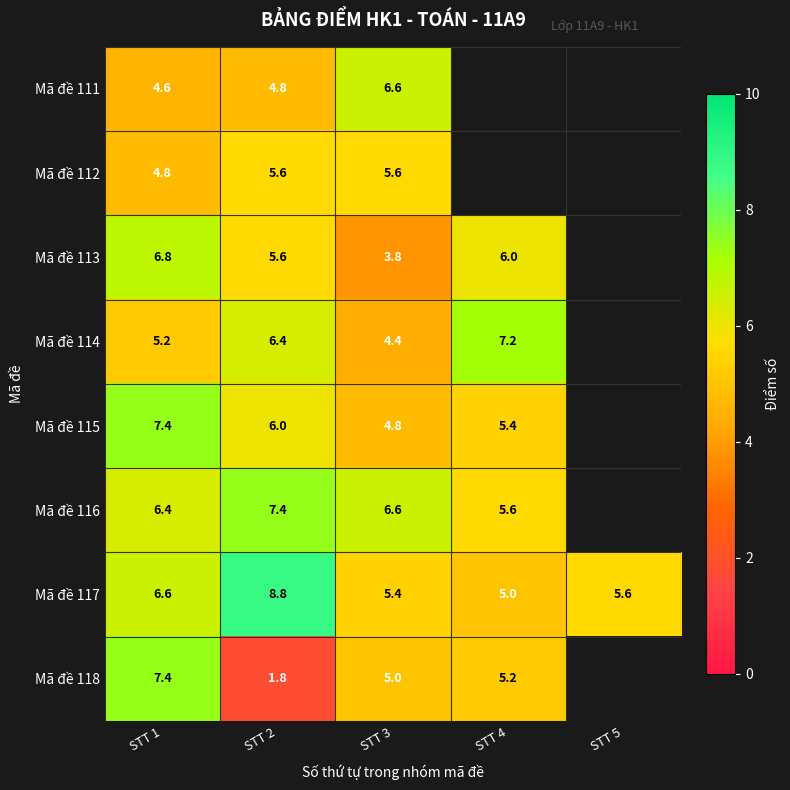

What is the difference between the maximum and second lowest values in the Mã đề 117 series?

3.4